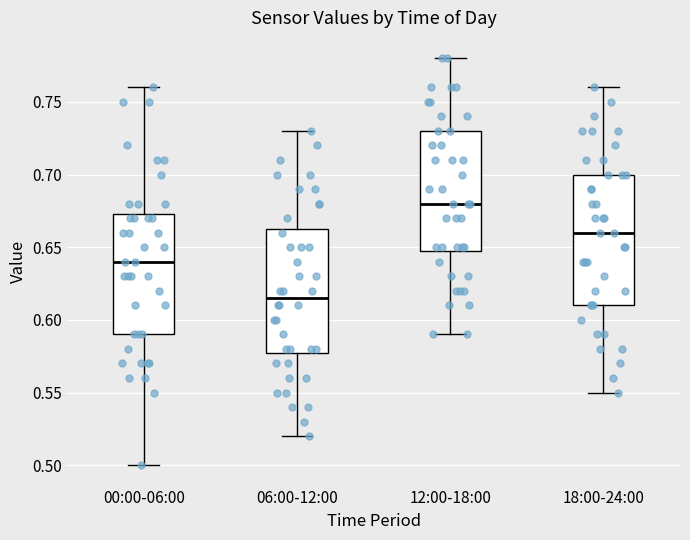

Reading left to right, read every box against the y-axis: the position of its median line, the range the box covers, and the ends of its whiskers. The values are not printed on the chart, so give them approximately, as read against the axis.

00:00-06:00: median 0.640, box 0.590 to 0.675, whiskers 0.500 to 0.760
06:00-12:00: median 0.615, box 0.580 to 0.665, whiskers 0.520 to 0.730
12:00-18:00: median 0.680, box 0.650 to 0.730, whiskers 0.590 to 0.780
18:00-24:00: median 0.660, box 0.610 to 0.700, whiskers 0.550 to 0.760